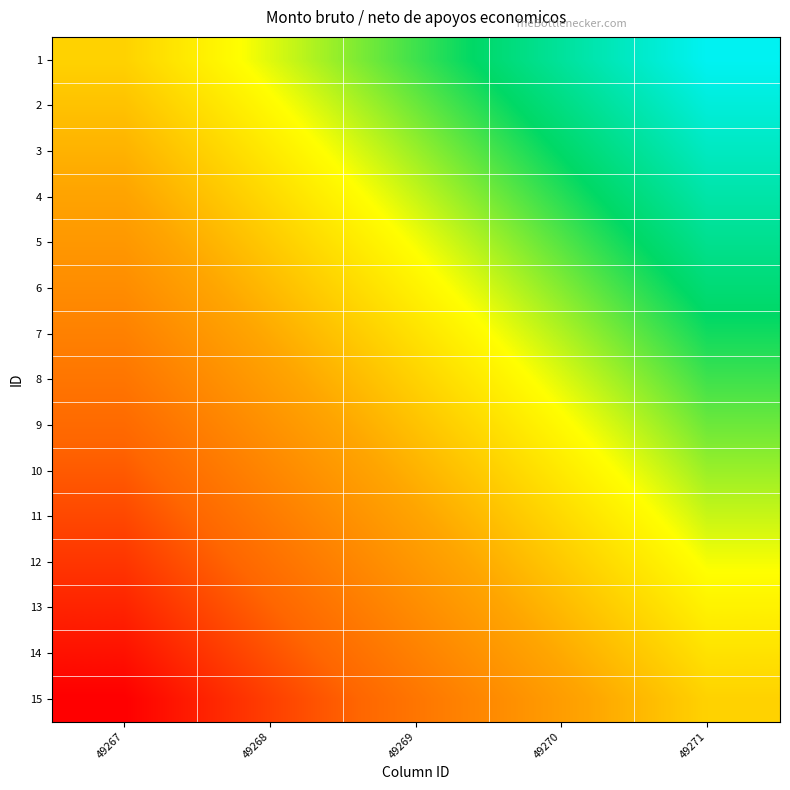

At which category does the chart reach its peak across all series?

49271